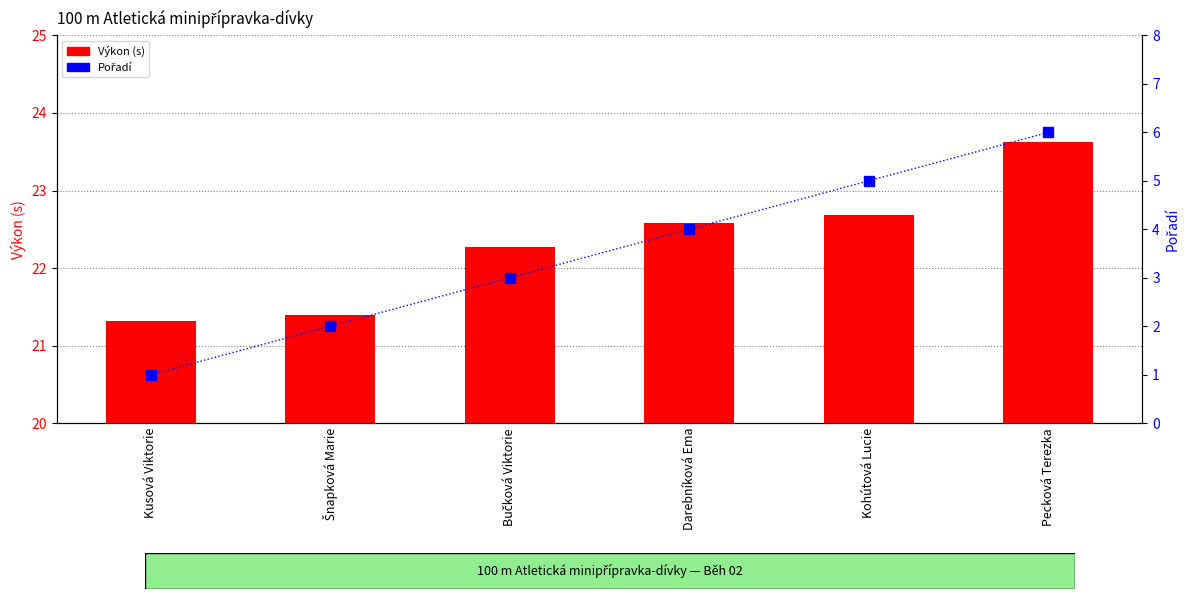

How many Pořadí values are between 2 and 5?

4